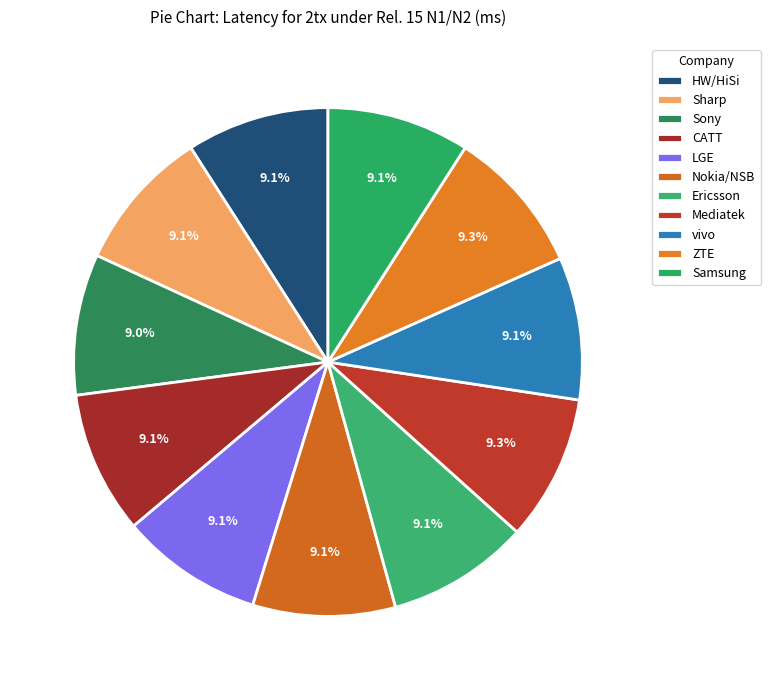

What is the smallest slice in the pie chart?

Sony